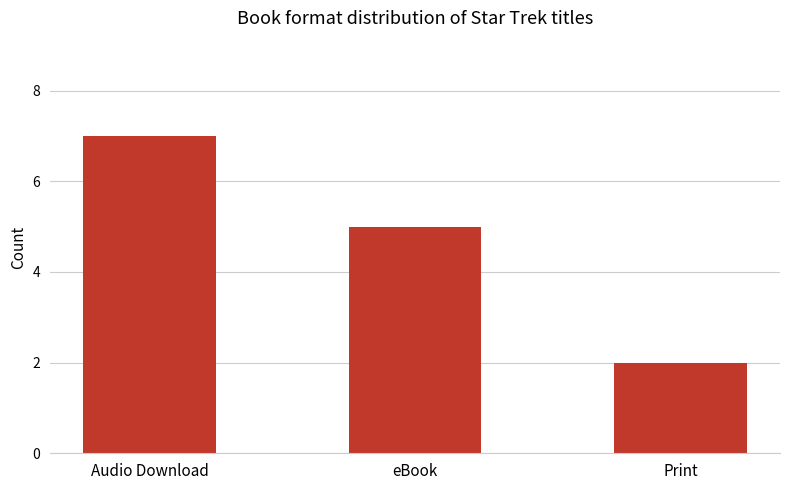

Which label corresponds to the smallest value in the chart?

Print